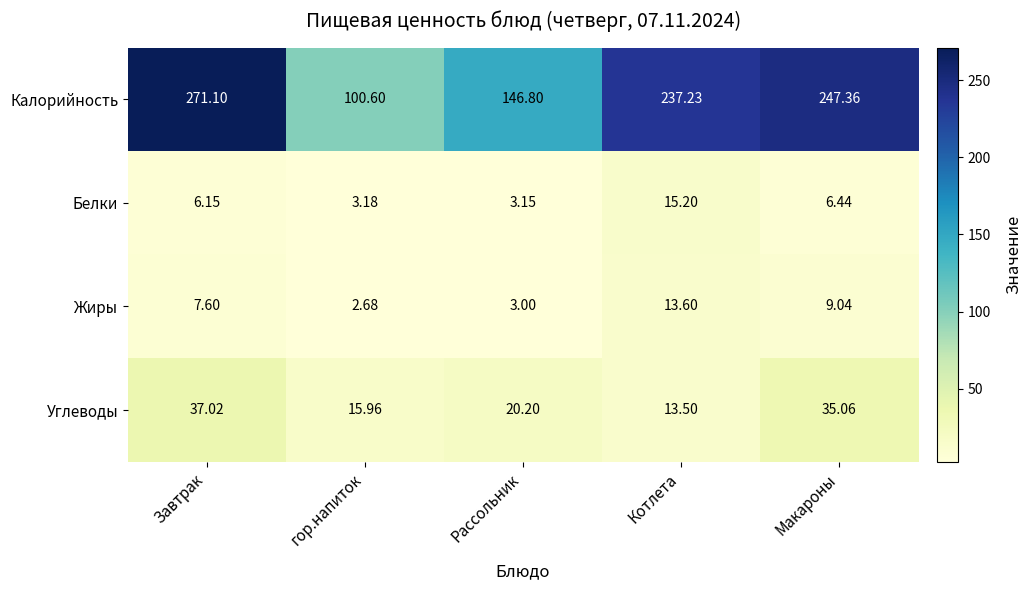

Which label corresponds to the smallest value in the chart?

гор.напиток